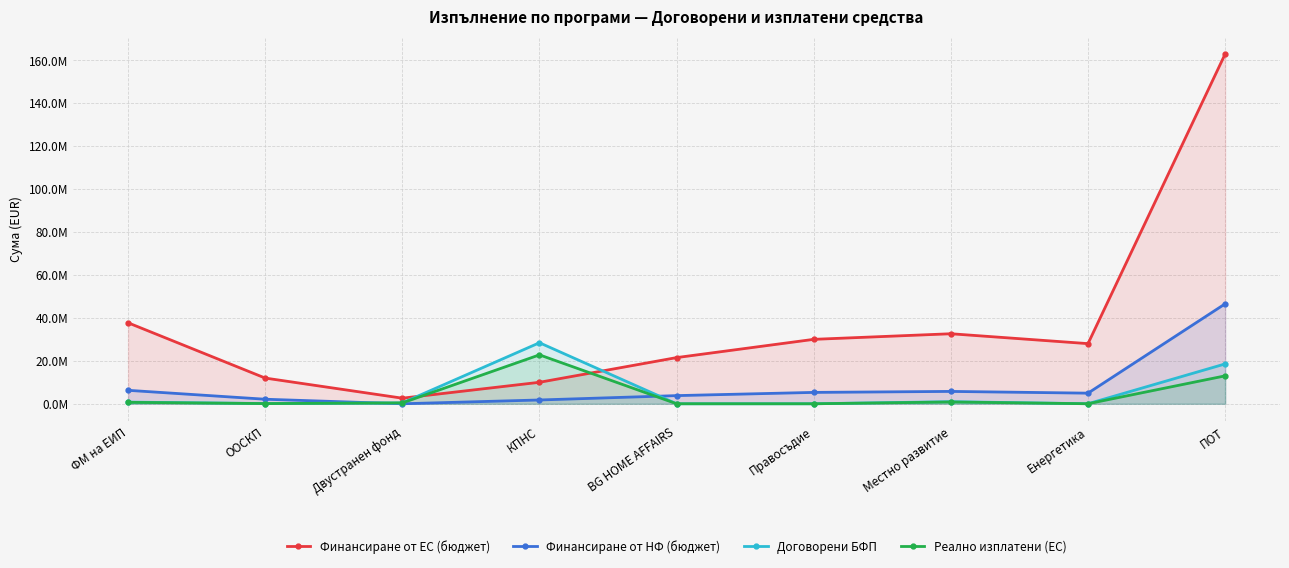

Which series has the widest spread of values?

Финансиране от ЕС (бюджет)